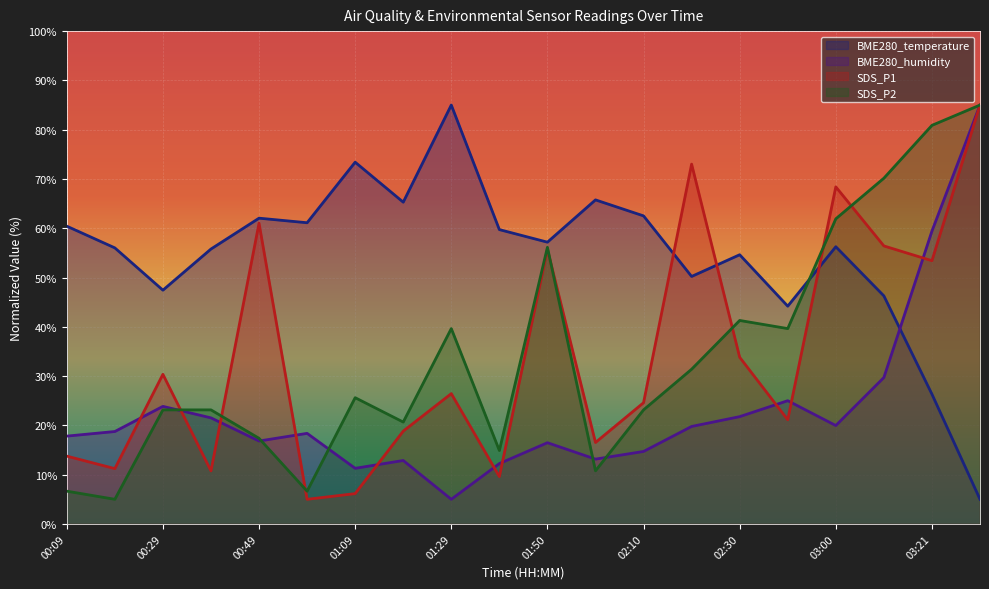

How many lines are shown in the chart?

4